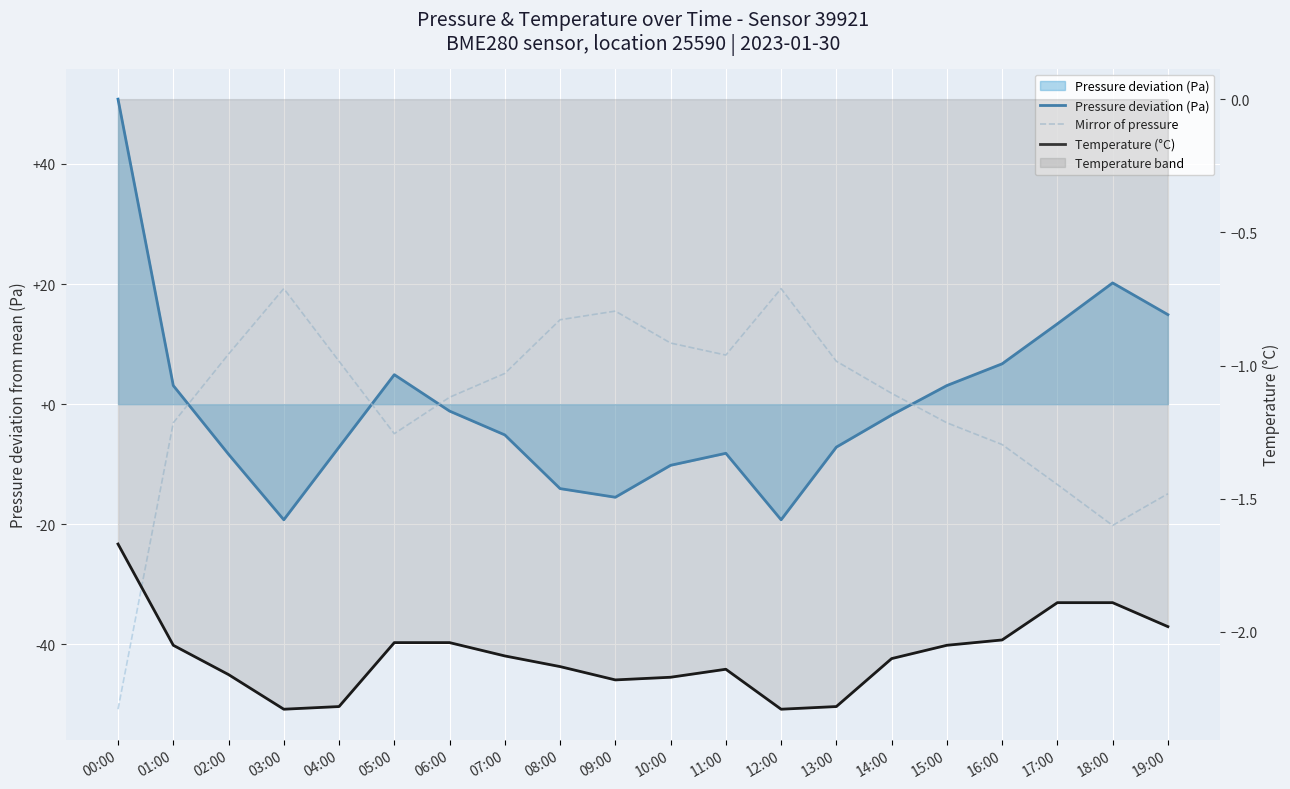

Where do Pressure deviation (Pa) and Temperature (°C) first cross each other?

01:00 and 02:00